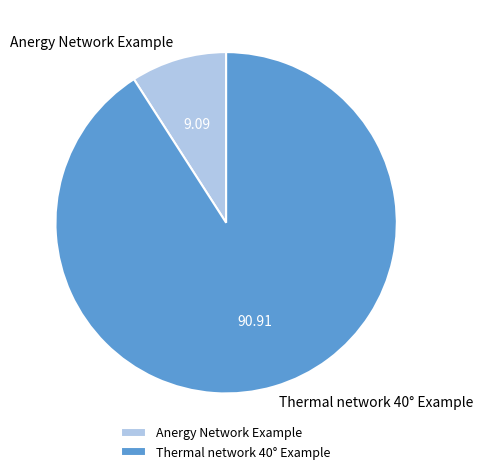

Which category accounts for the majority?

Thermal network 40° Example